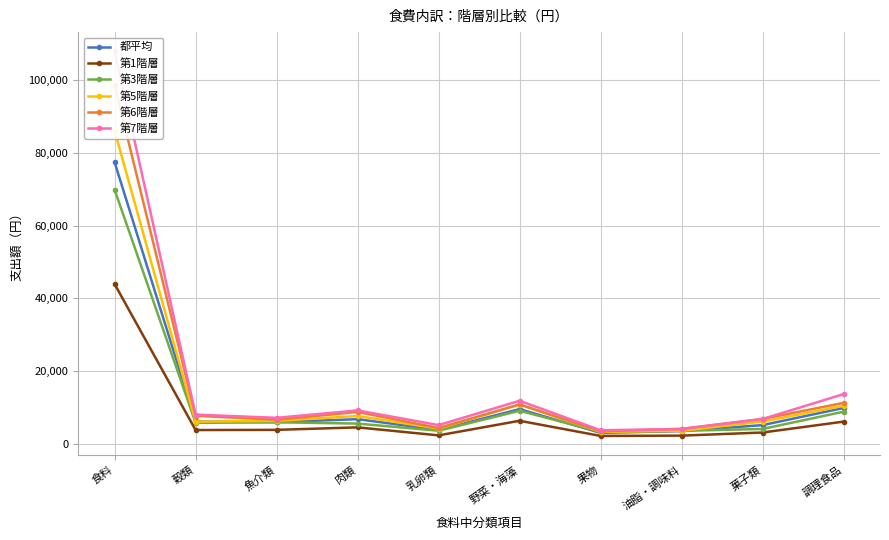

What is the total value across all series at 野菜・海藻?

58433